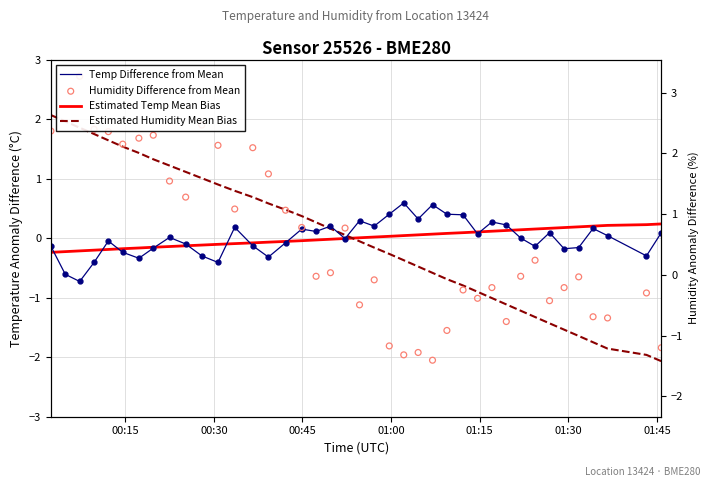

Which series has the largest total across all categories?

Humidity Difference from Mean